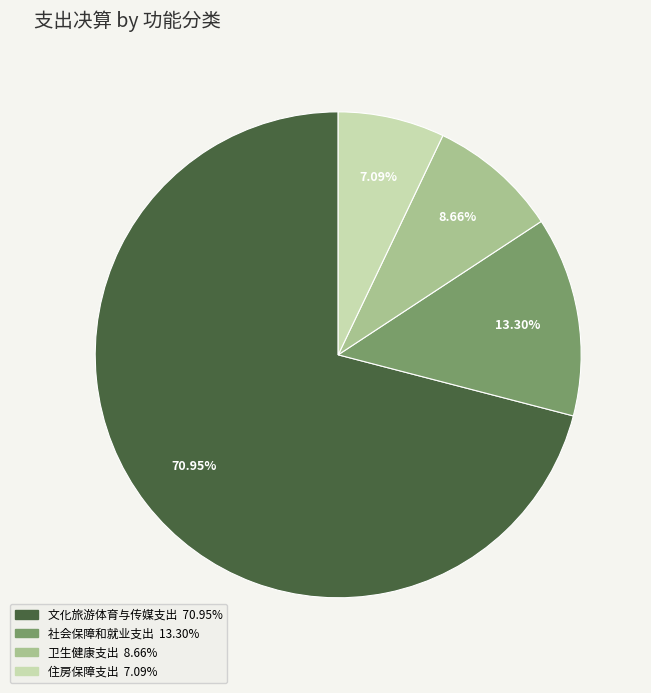

Is there a majority slice in this chart?

Yes